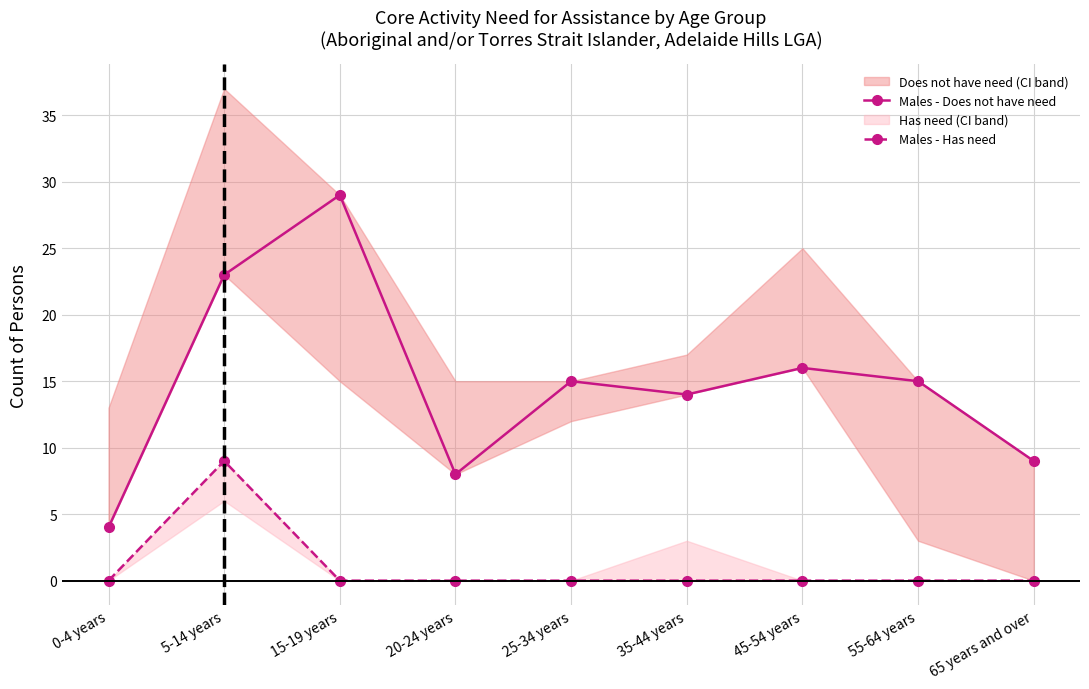

What position from the left is 5-14 years?

2